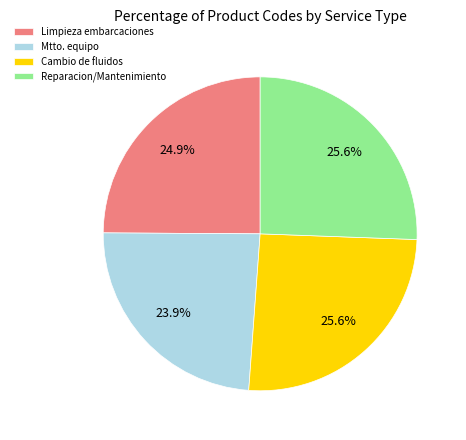

What is the smallest slice in the pie chart?

Mtto. equipo